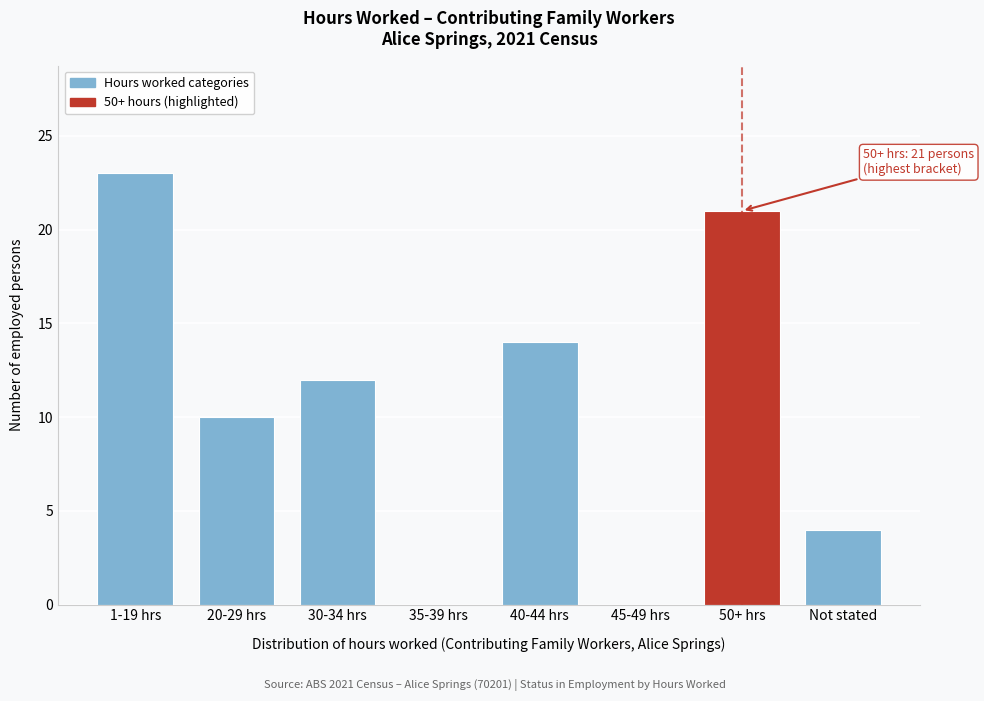

Reading left to right, what are all the values shown in this chart?

1-19 hrs=23	20-29 hrs=10	30-34 hrs=12	35-39 hrs=0	40-44 hrs=14	45-49 hrs=0	50+ hrs=21	Not stated=4